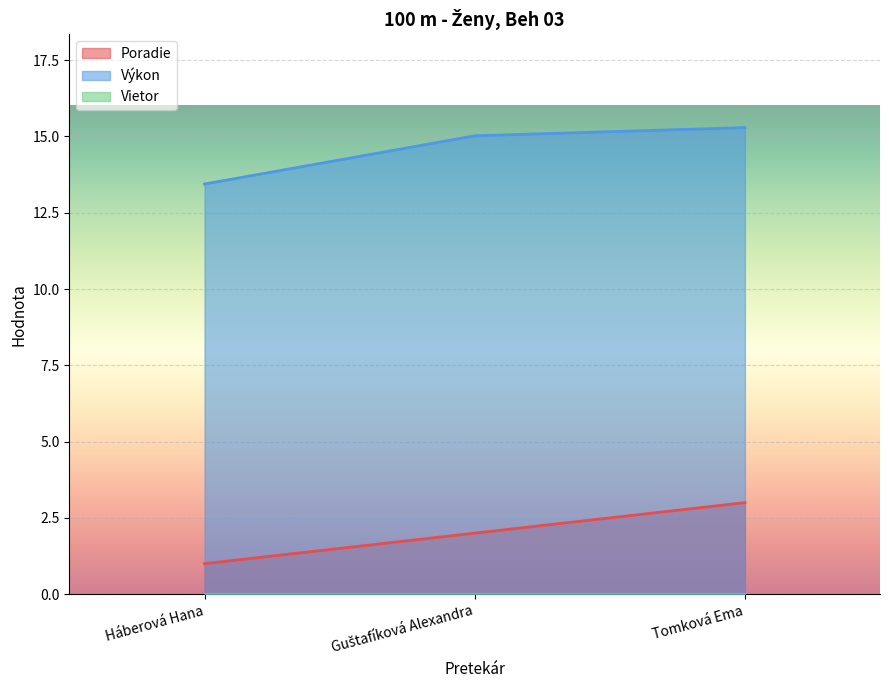

At which category is the sum across all series the highest?

Tomková Ema